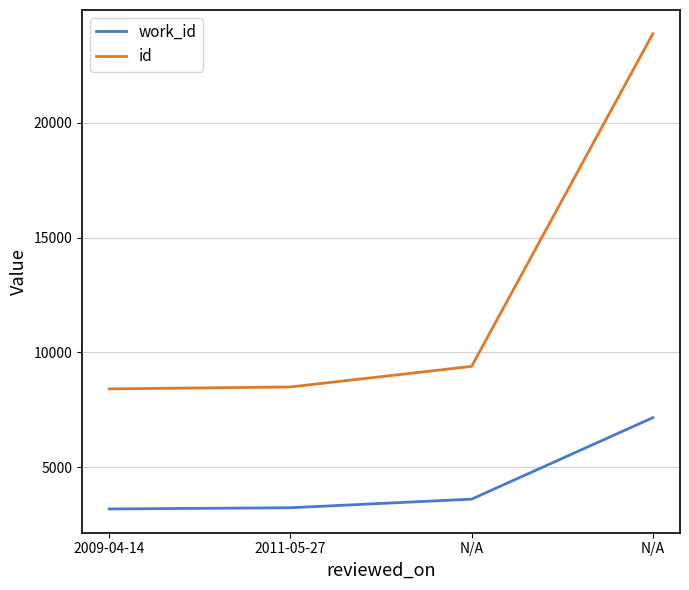

Where is work_id nearest to the value 5177?

N/A